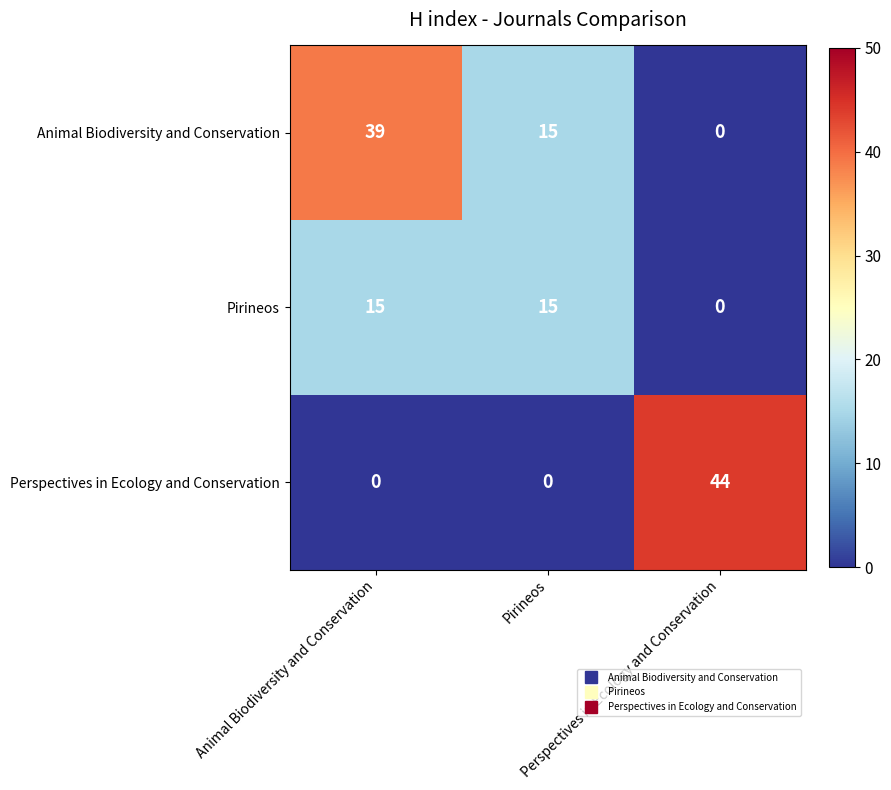

Count the number of data series in this chart.

3